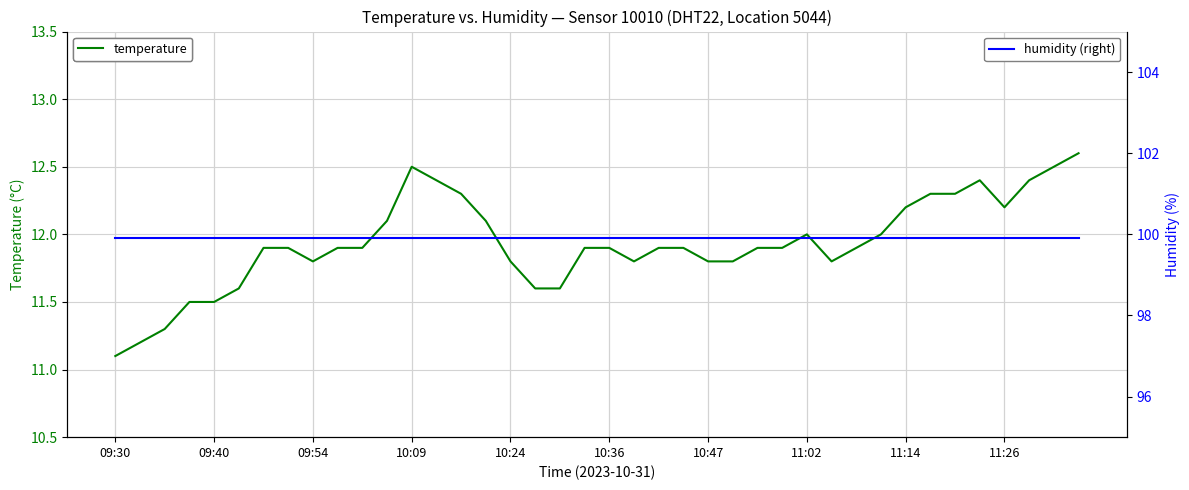

At which label does temperature reach its minimum?

09:30